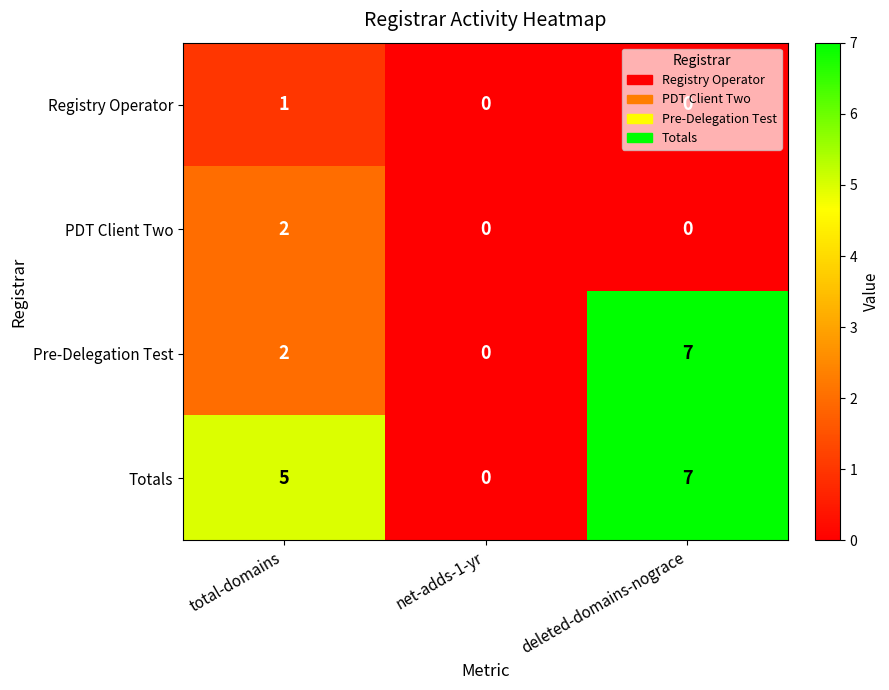

Which series has the largest total across all categories?

Totals